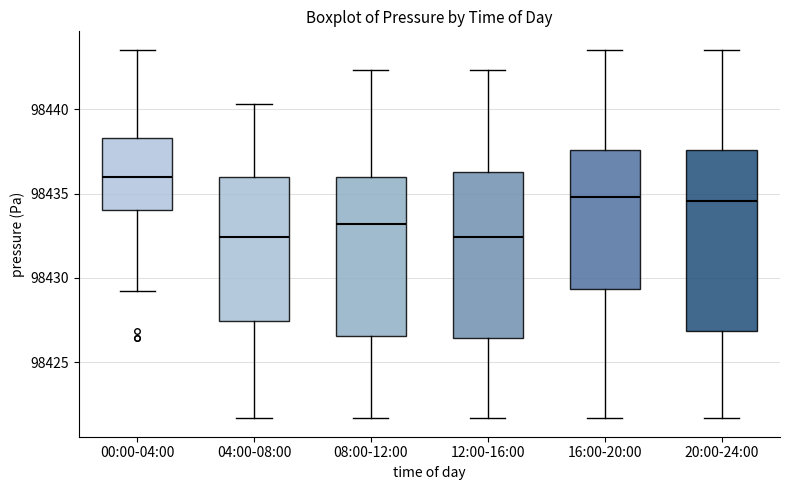

Which box has the highest median line?

00:00-04:00